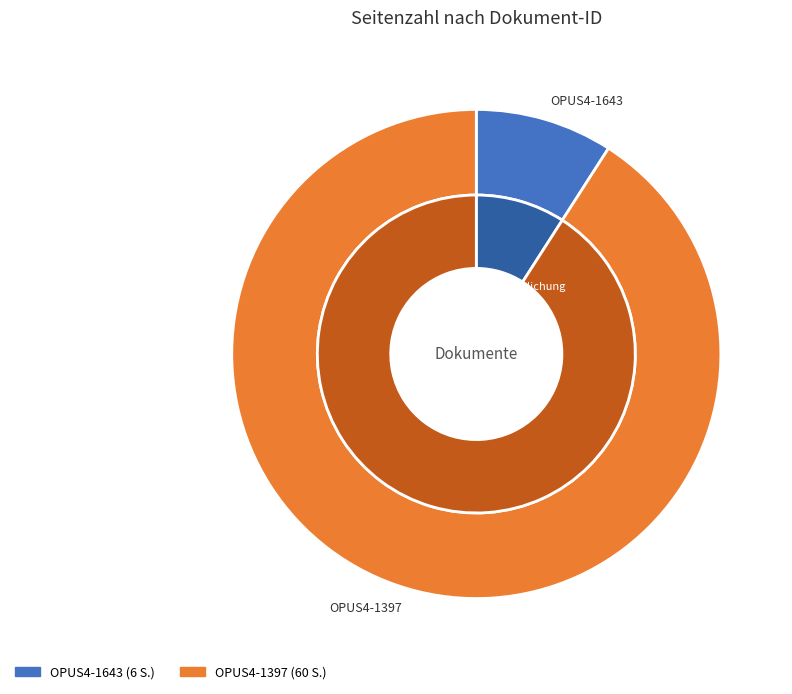

To the nearest percent, what is the difference between the largest and smallest slice percentages?

82%